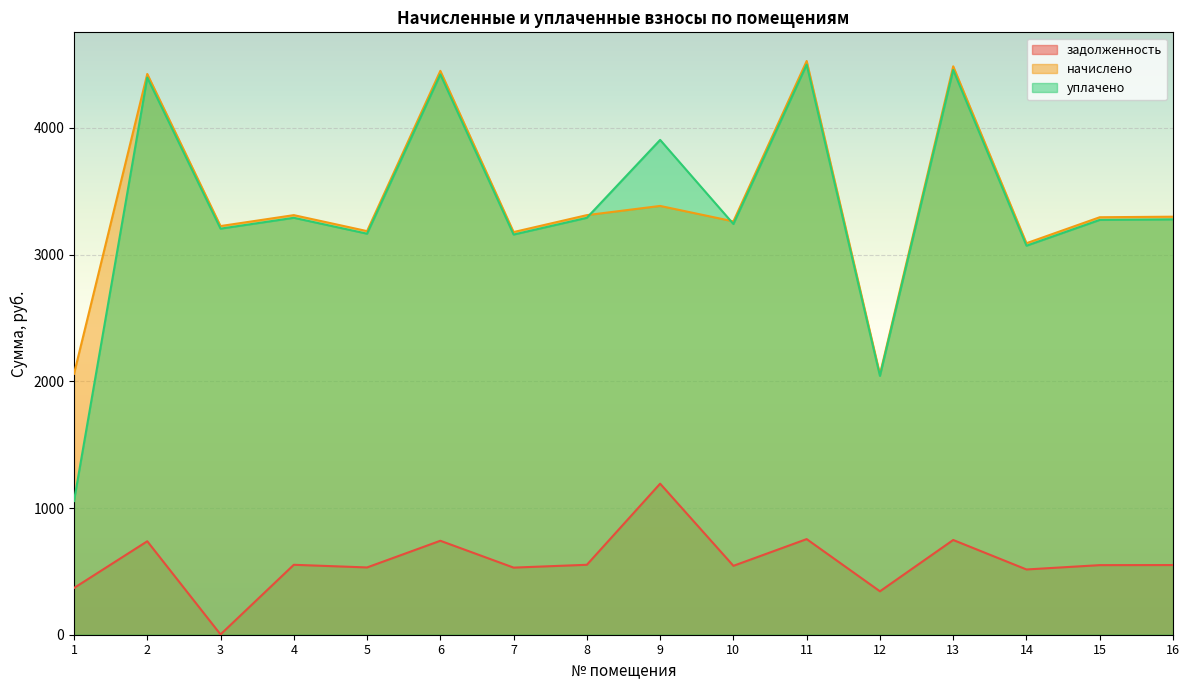

Which has a higher value, 11 or 6?

11